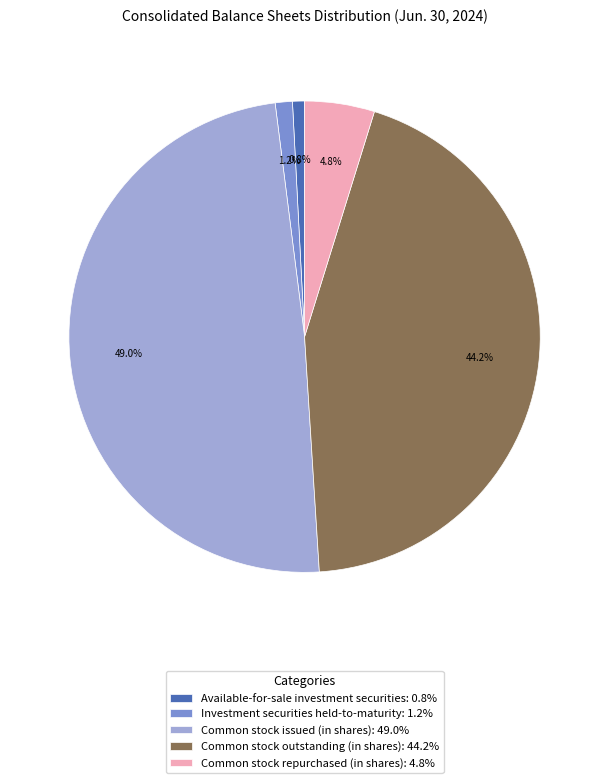

To the nearest percent, what is the combined percentage of Common stock issued (in shares) and Common stock repurchased (in shares)?

54%